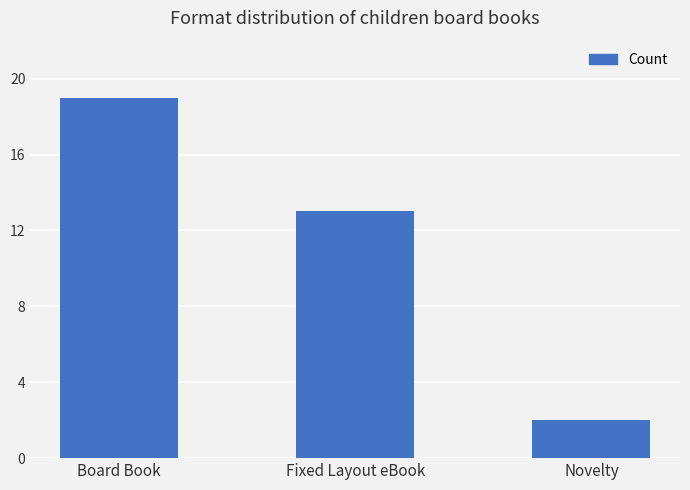

What is the sum of all values?

34